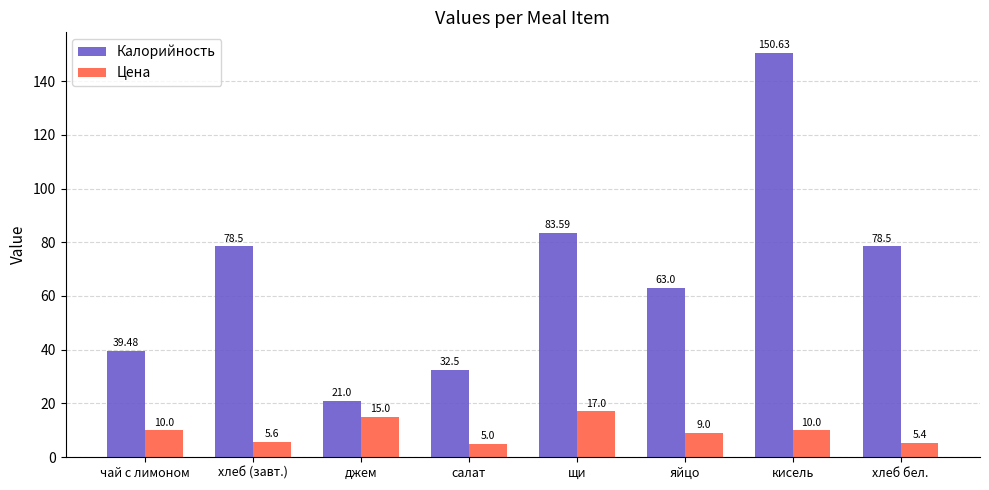

Reading left to right, transcribe all the data shown in this chart.

Калорийность: чай с лимоном=39.5	хлеб (завт.)=78.5	джем=21.0	салат=32.5	щи=83.6	яйцо=63.0	кисель=150.6	хлеб бел.=78.5
Цена: чай с лимоном=10.0	хлеб (завт.)=5.6	джем=15.0	салат=5.0	щи=17.0	яйцо=9.0	кисель=10.0	хлеб бел.=5.4